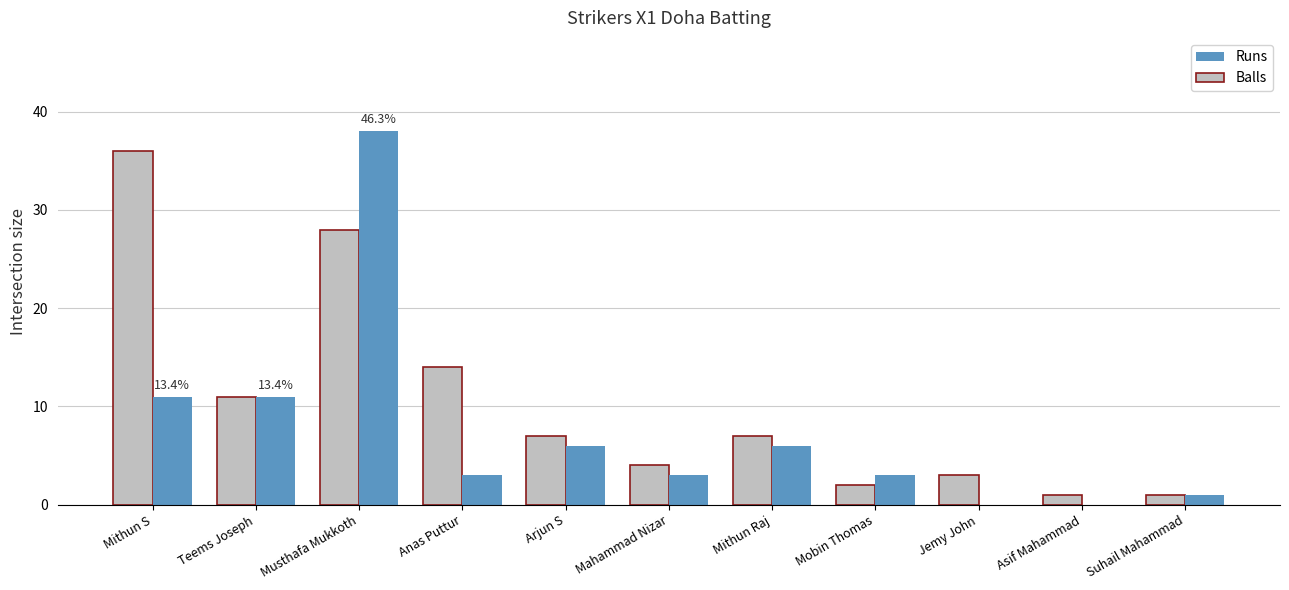

Which category has the highest value in the Runs series?

Musthafa Mukkoth